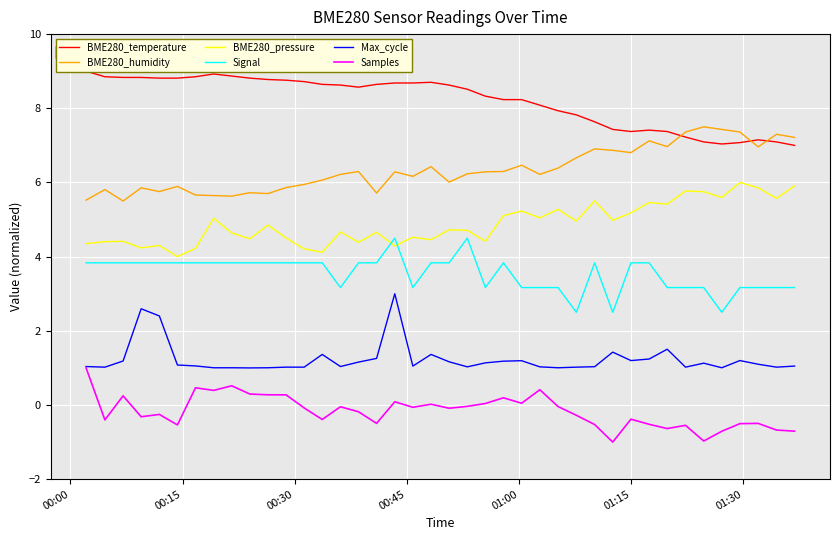

What is the maximum value for BME280_humidity?

7.5